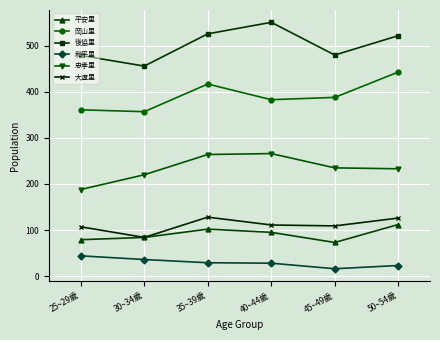

How many interior local valleys does the 平安里 series have?

1